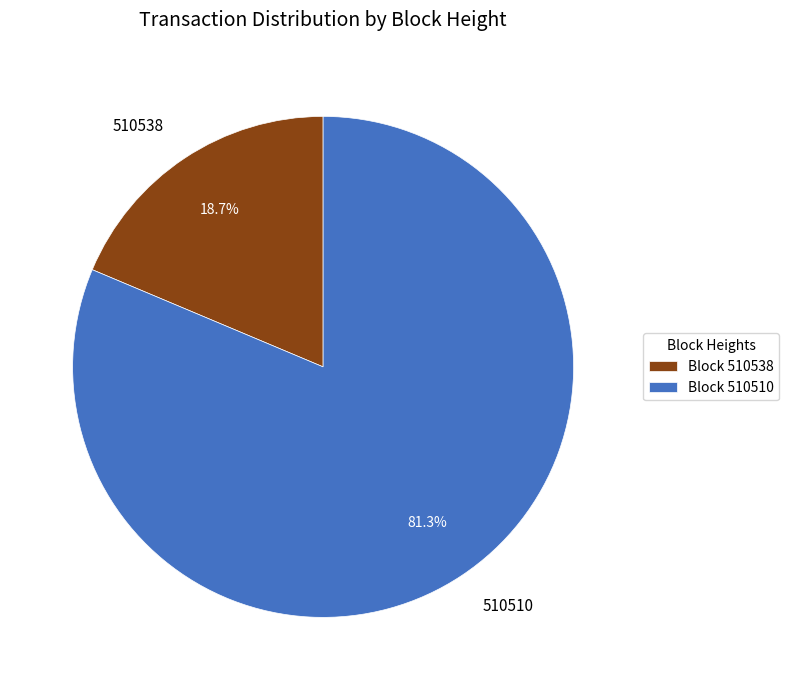

True or false: 510538 accounts for 30% of the total.

False